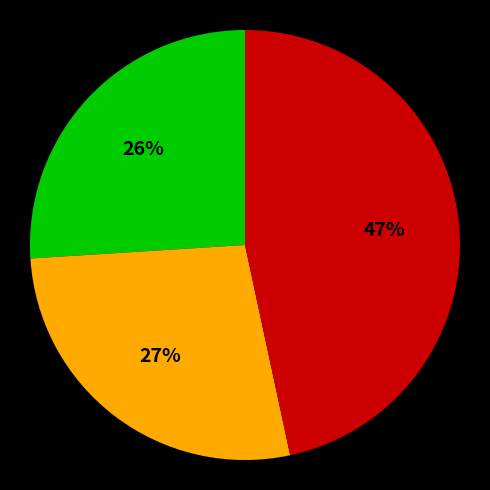

Does any single category account for the majority?

No